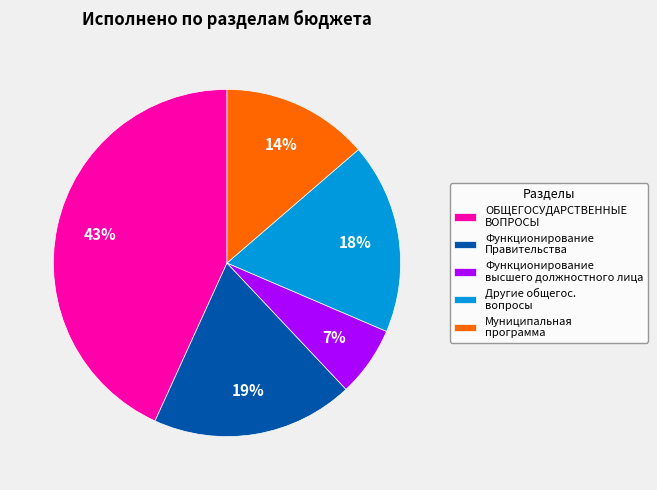

How many slices are in this pie chart?

5